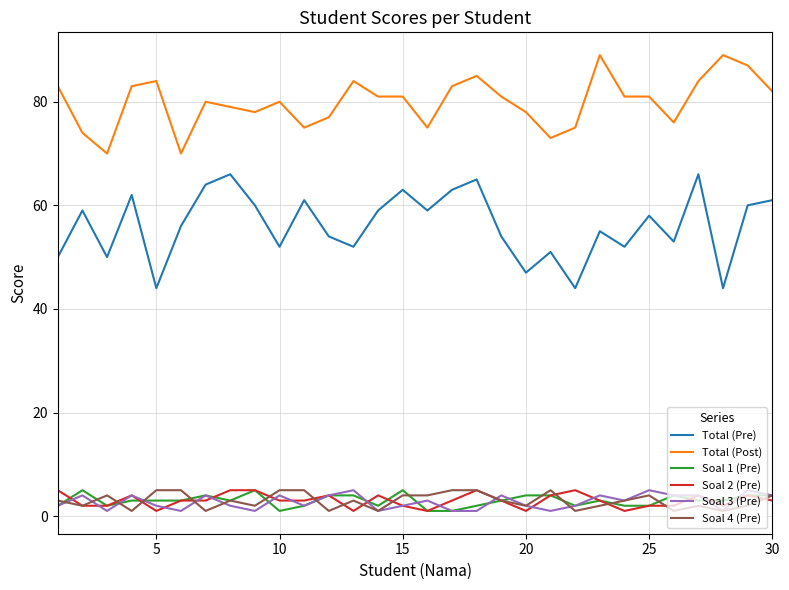

What is the minimum value shown in the chart?

1